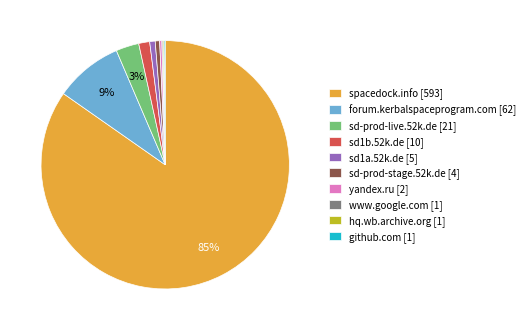

Is it true that spacedock.info [593] is 99% of the pie?

False